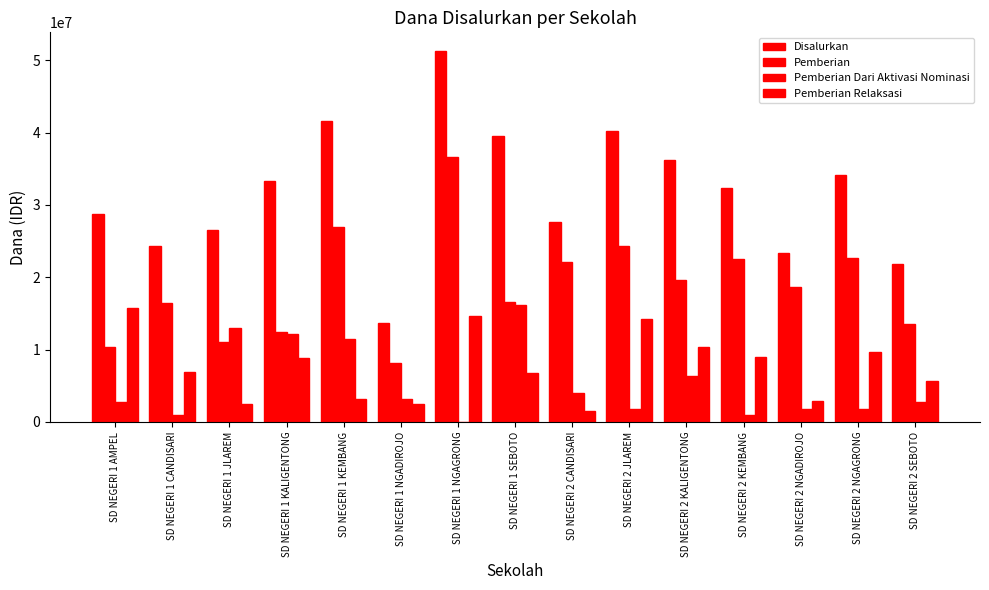

Count the number of categories in the chart.

15